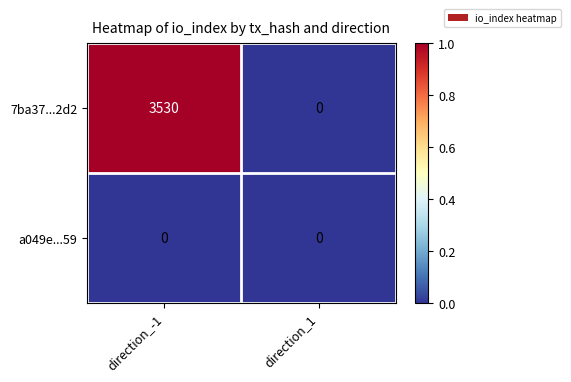

At which category is the sum across all series the highest?

direction_-1